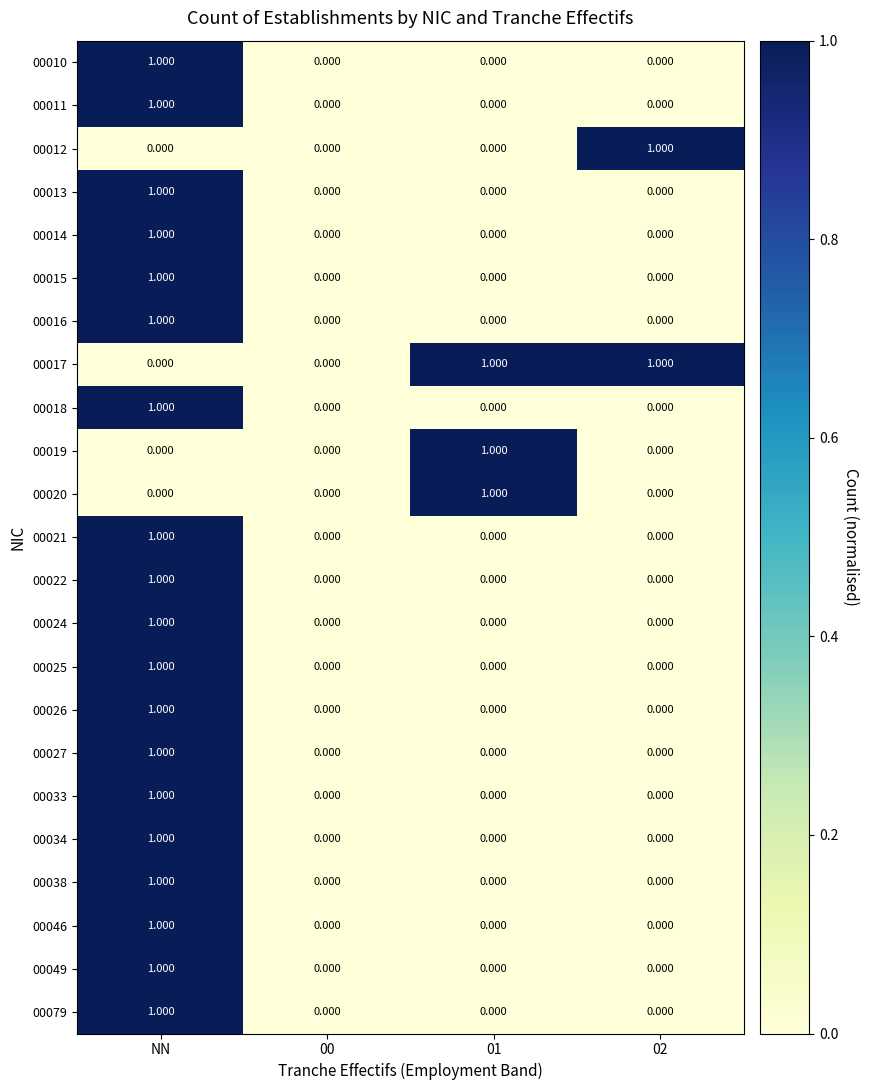

How many distinct data groups are displayed?

23